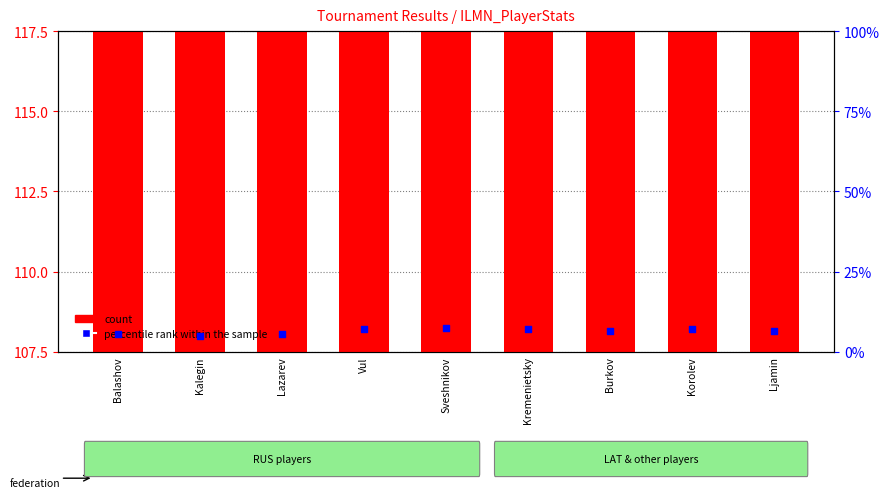

Which series contains the highest Y value?

count